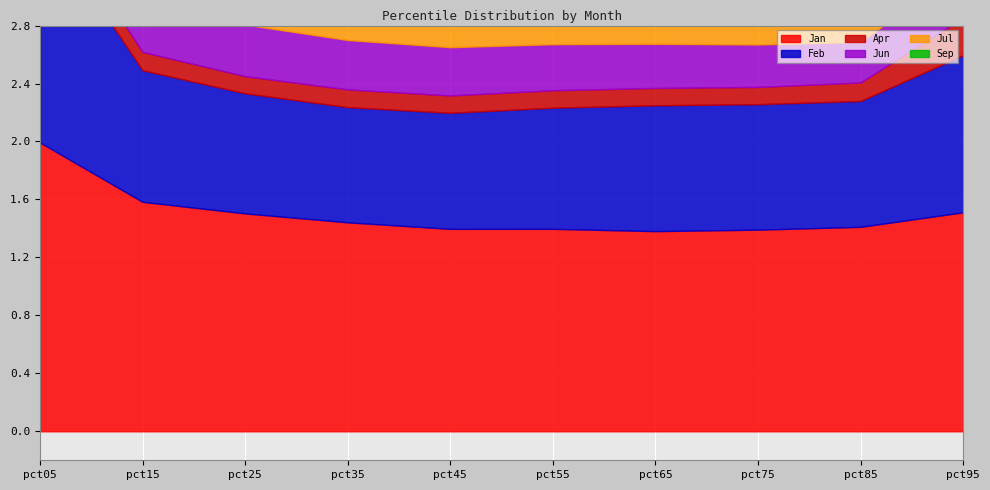

How many interior local peaks does the Sep series have?

2